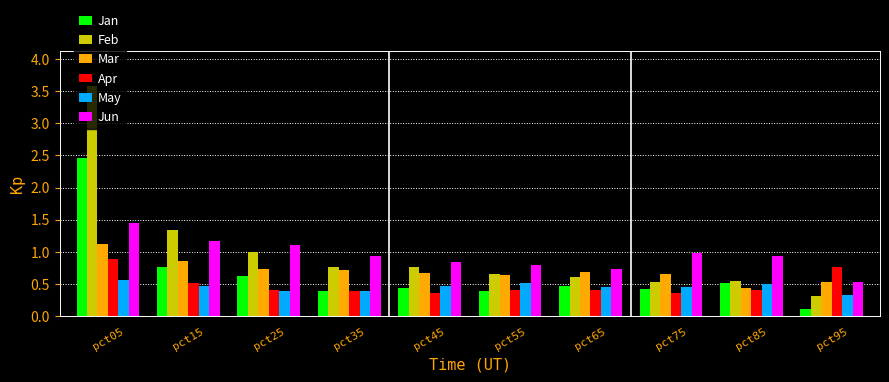

What is the sum of all May values?

4.5